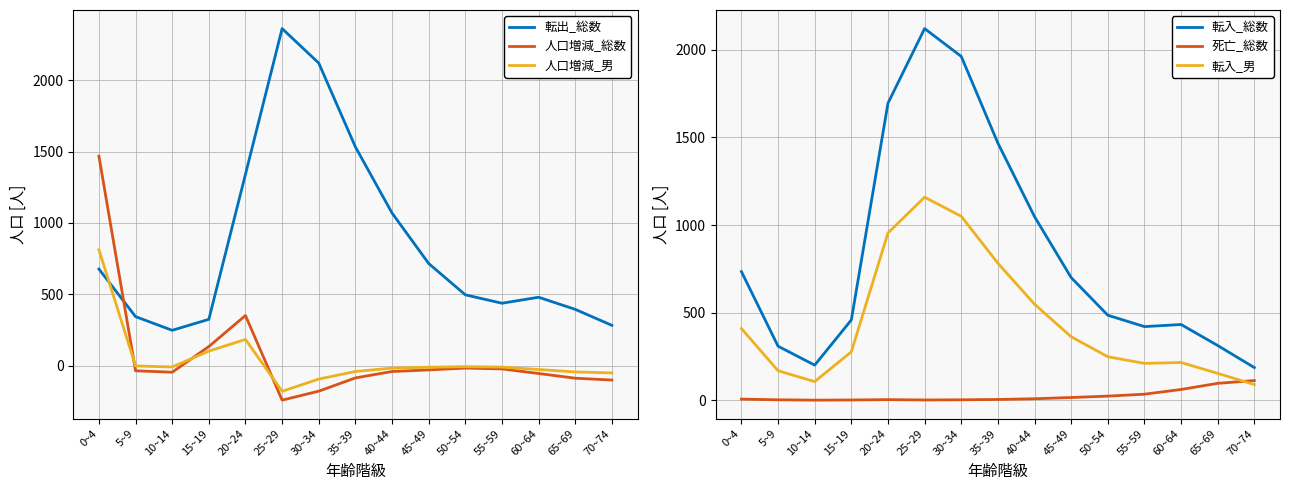

Where is the first local minimum for 人口増減_総数?

10~14